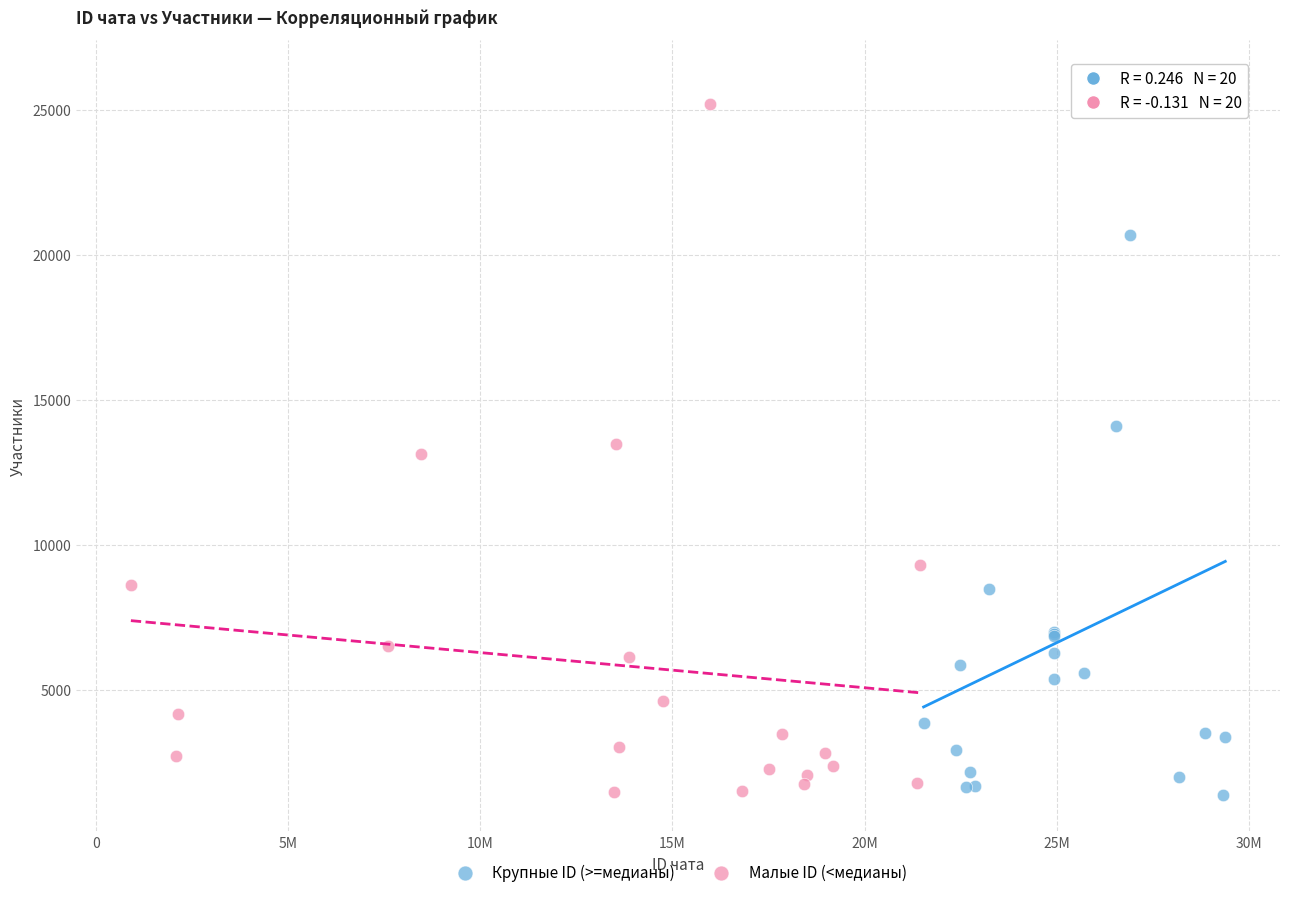

Which series has the widest spread of Y values?

Крупные ID (>=медианы)